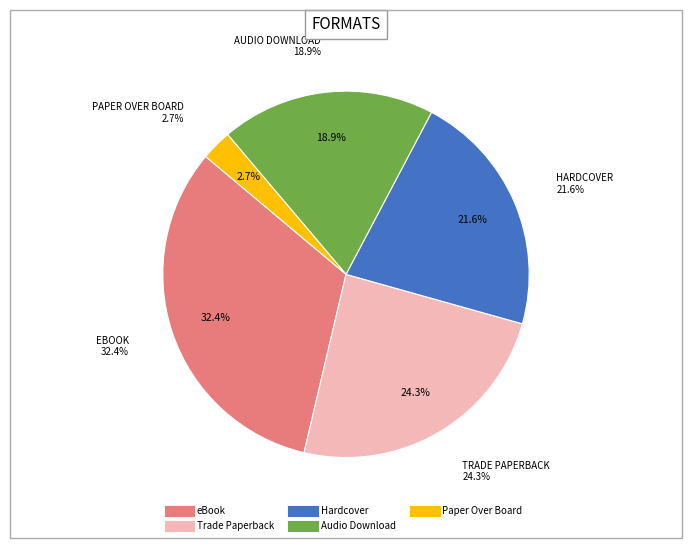

Count the number of slices in the pie.

5